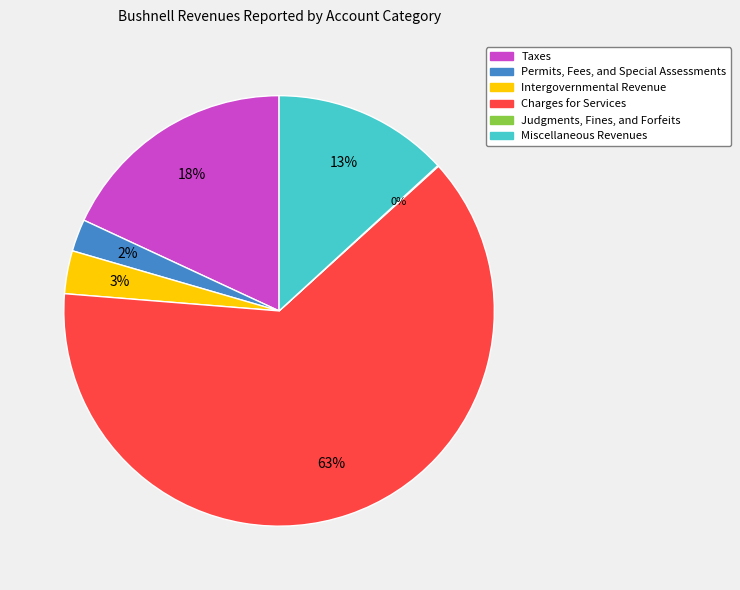

Do Charges for Services and Taxes together represent more than half of the pie?

Yes